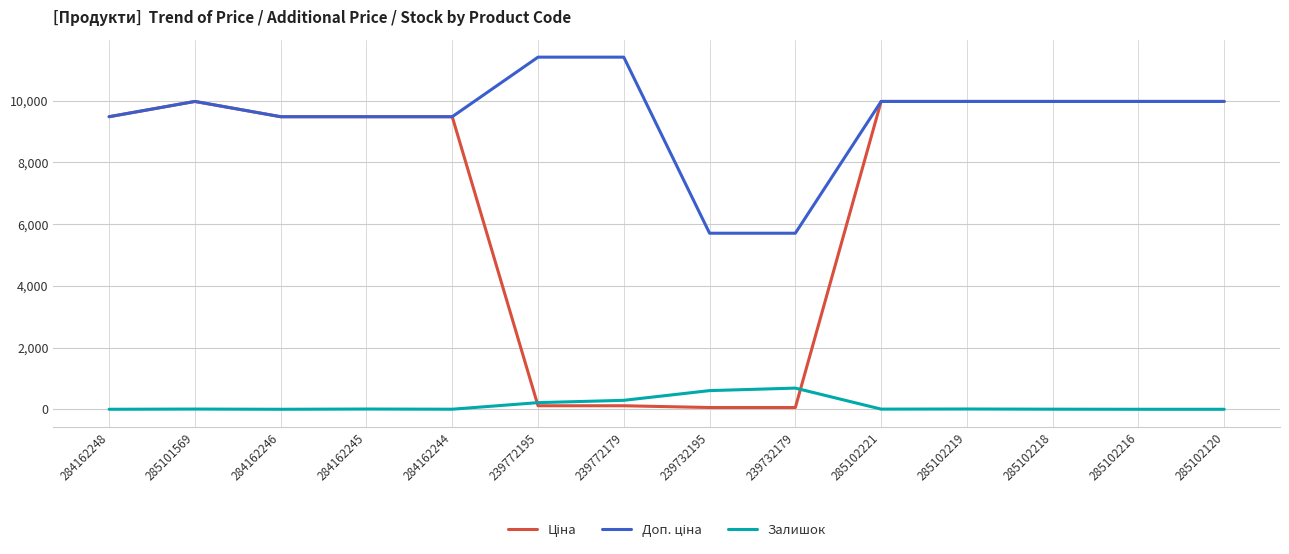

The Залишок series shows 7.0 at 285101569. True or false?

True